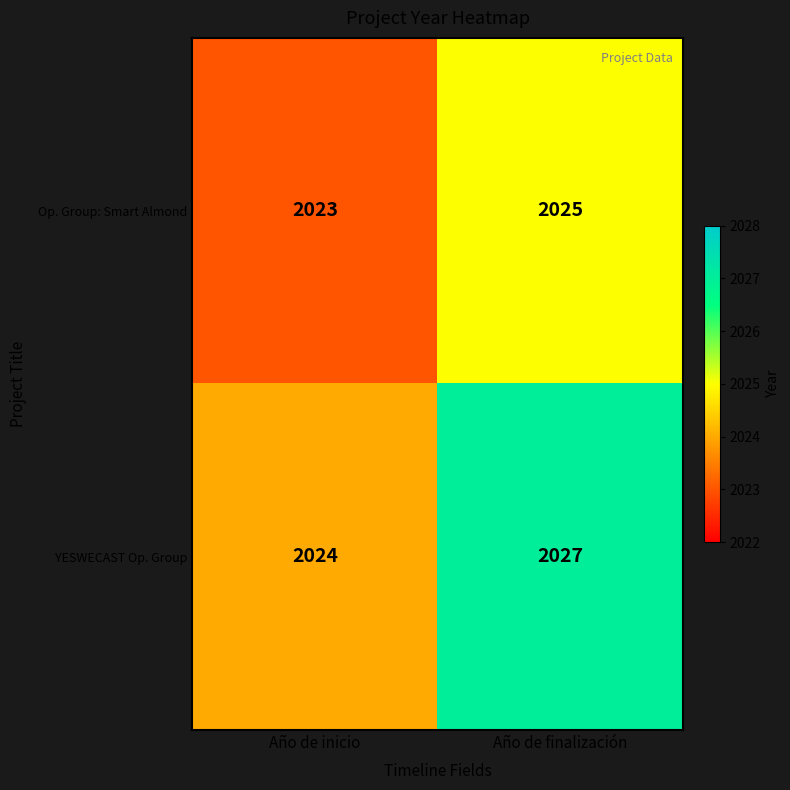

Between Año de inicio and Año de finalización, which series saw the biggest shift?

YESWECAST Op. Group